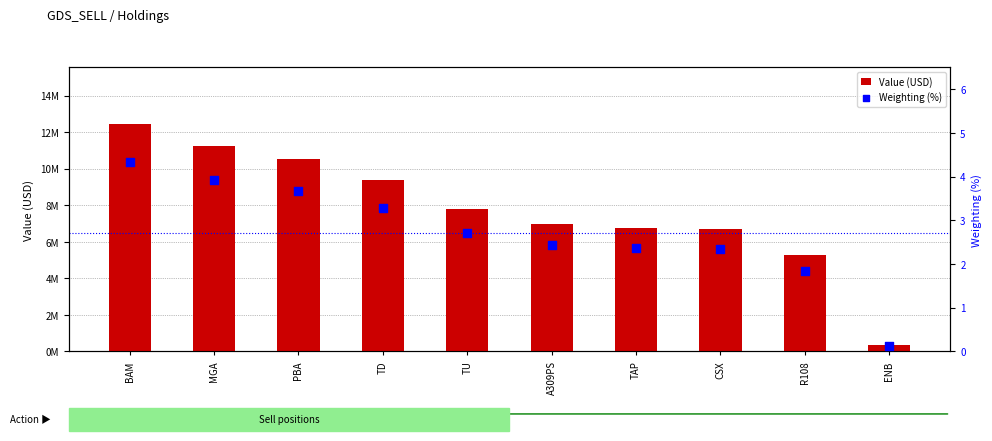

At which category is the sum across all series the highest?

BAM